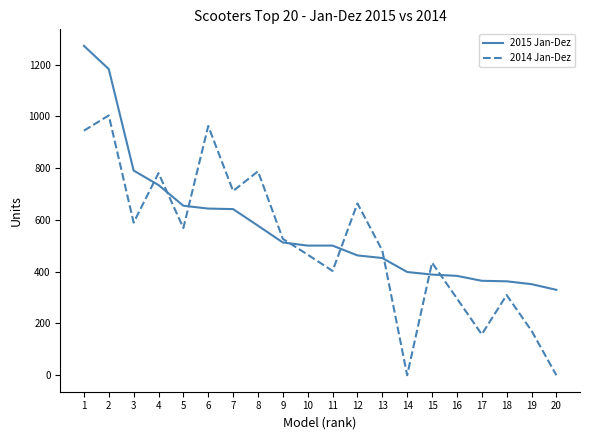

Which series ends up on top after the final intersection of 2015 Jan-Dez and 2014 Jan-Dez?

2015 Jan-Dez